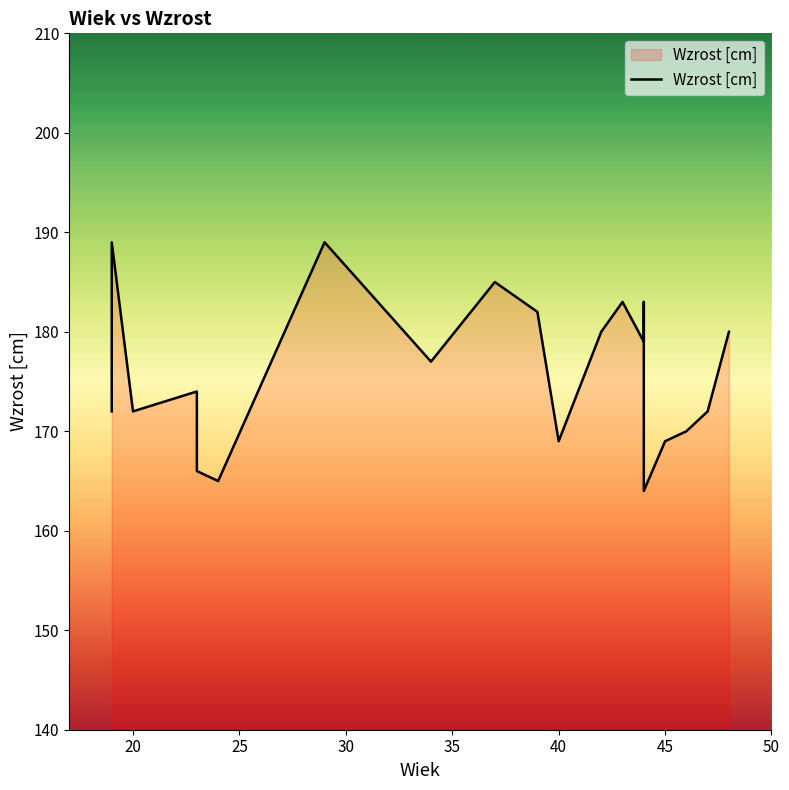

How many points are higher than both their immediate neighbors (excluding endpoints)?

6